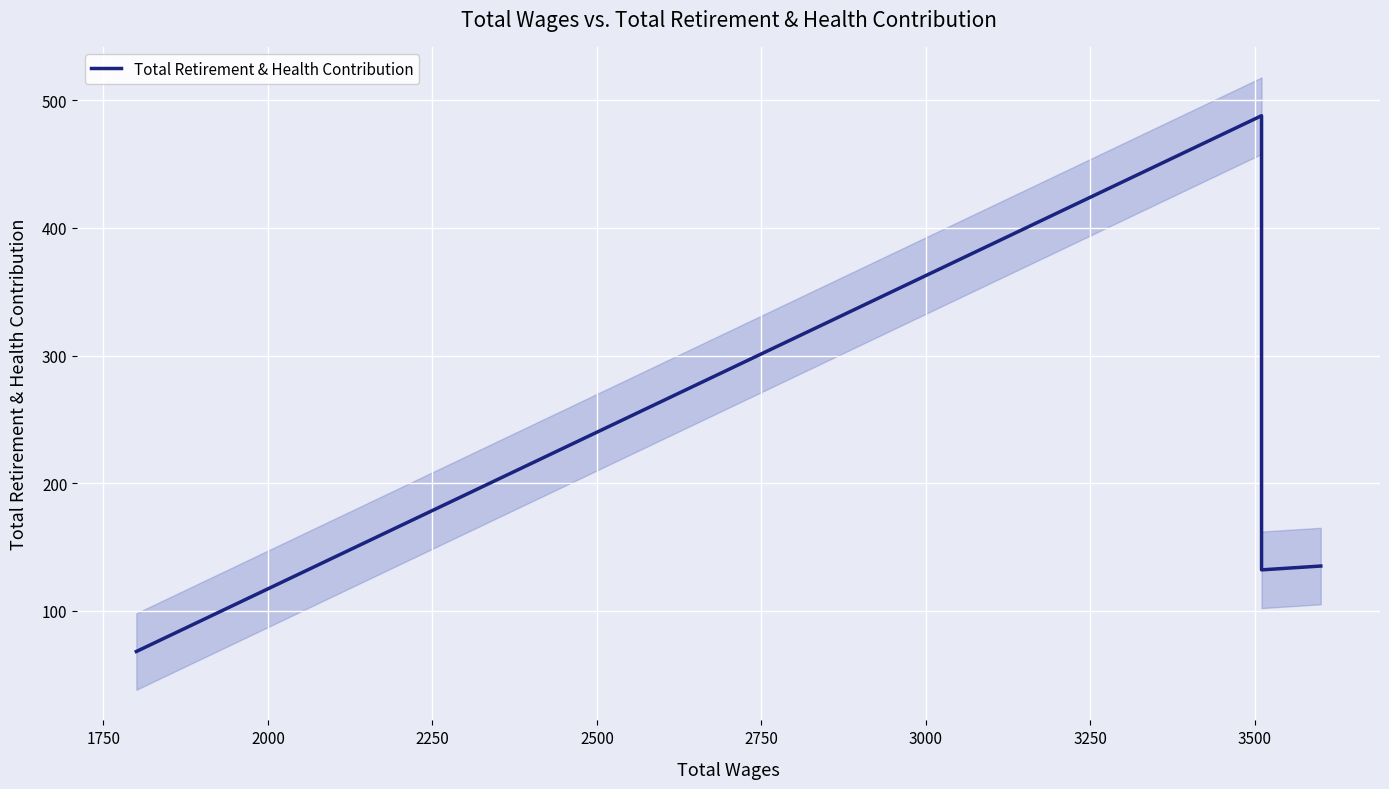

How many values exceed 132?

2